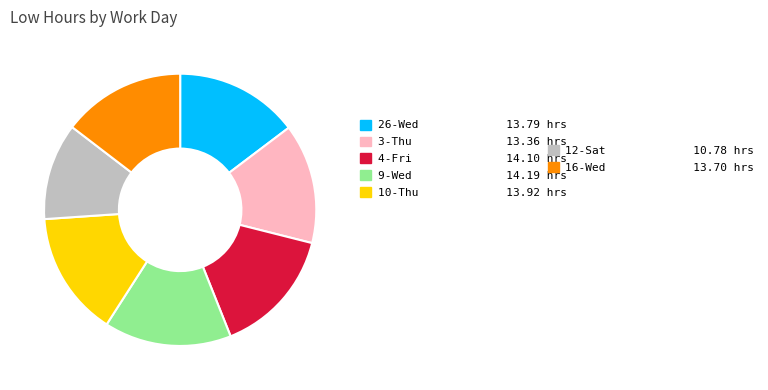

How many segments does this pie chart have?

7